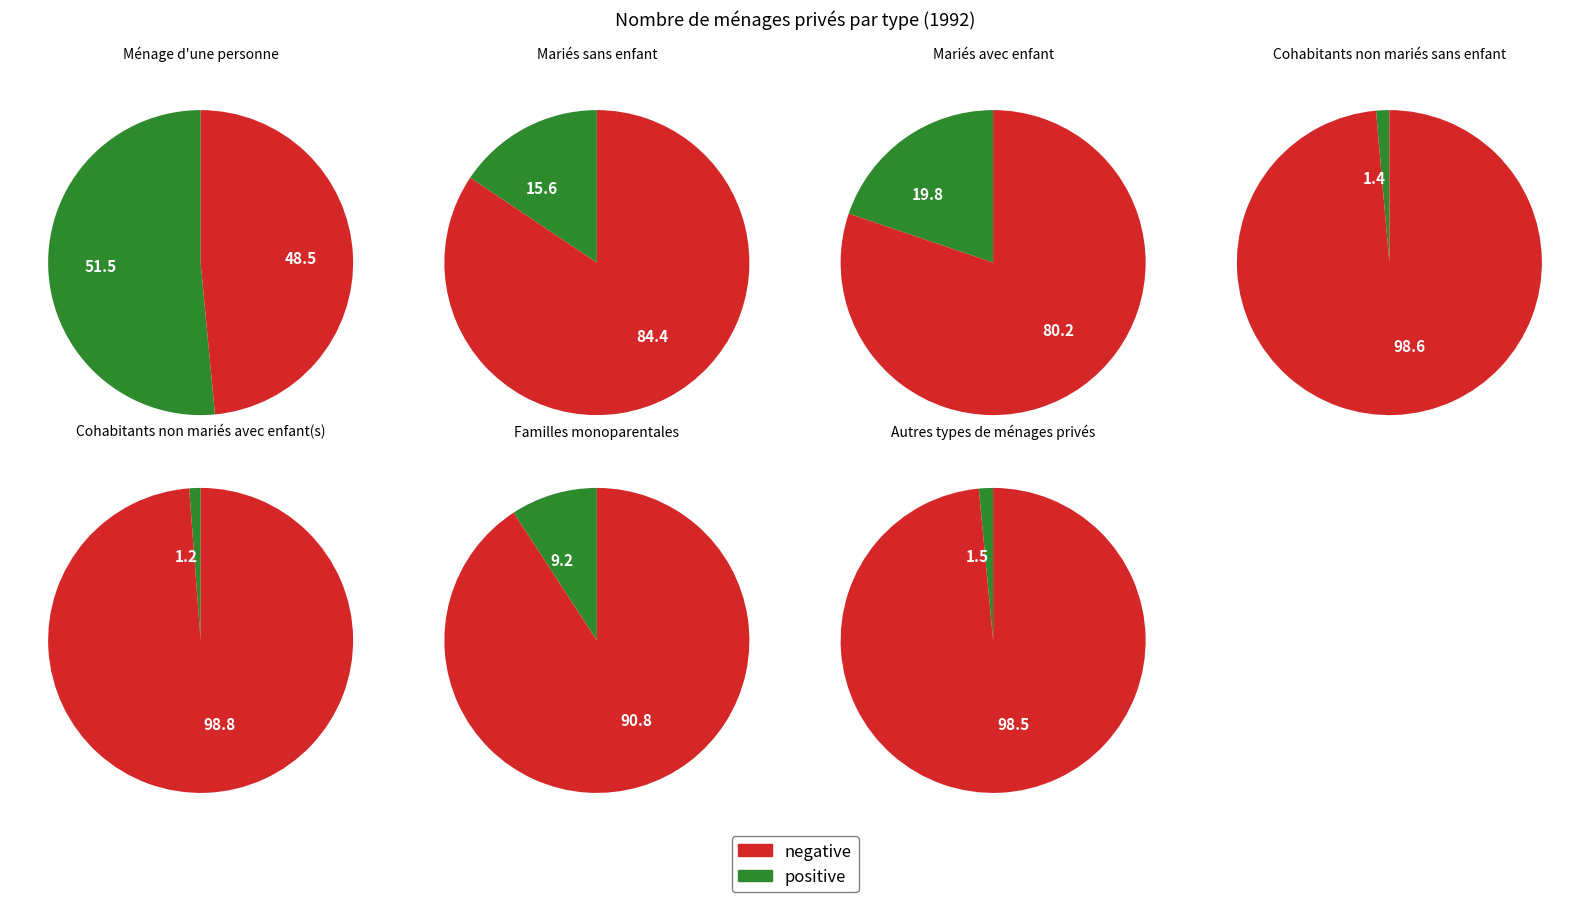

Which category has the biggest portion of the pie?

Ménage d'une personne